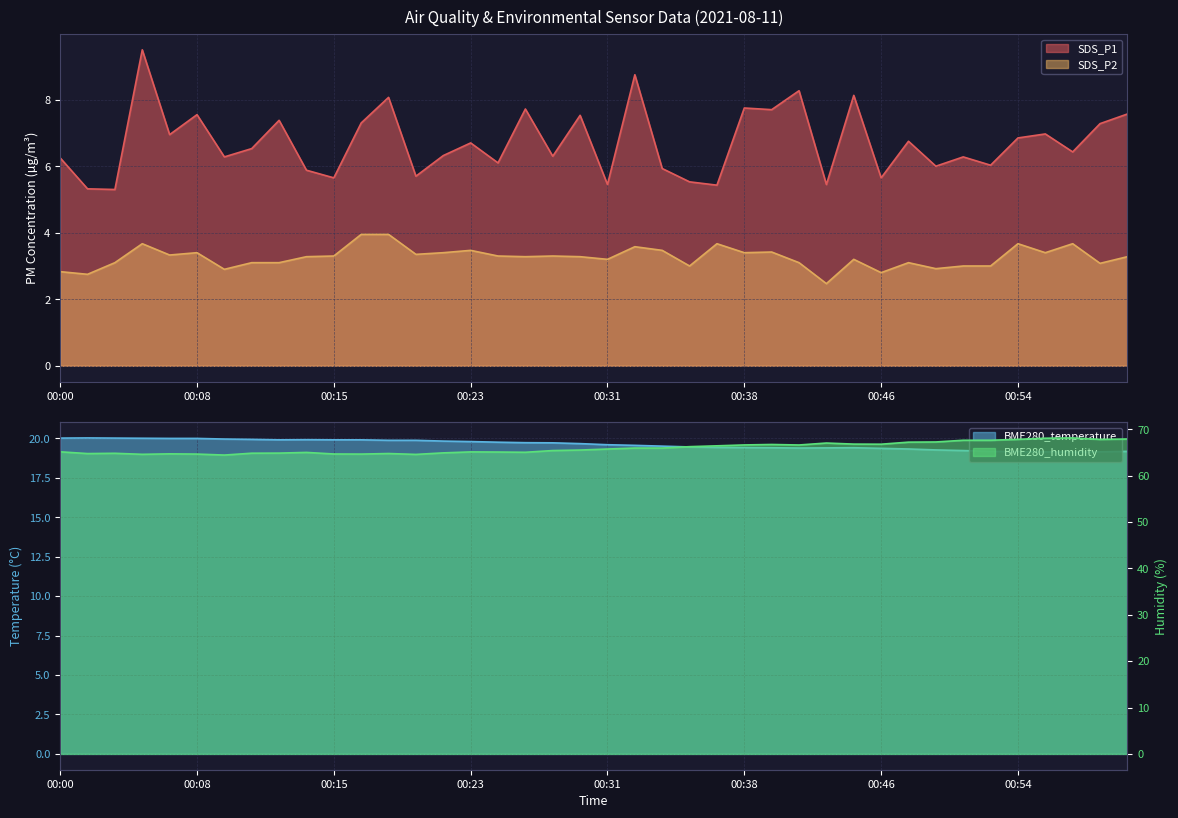

What is the smallest value displayed?

2.5